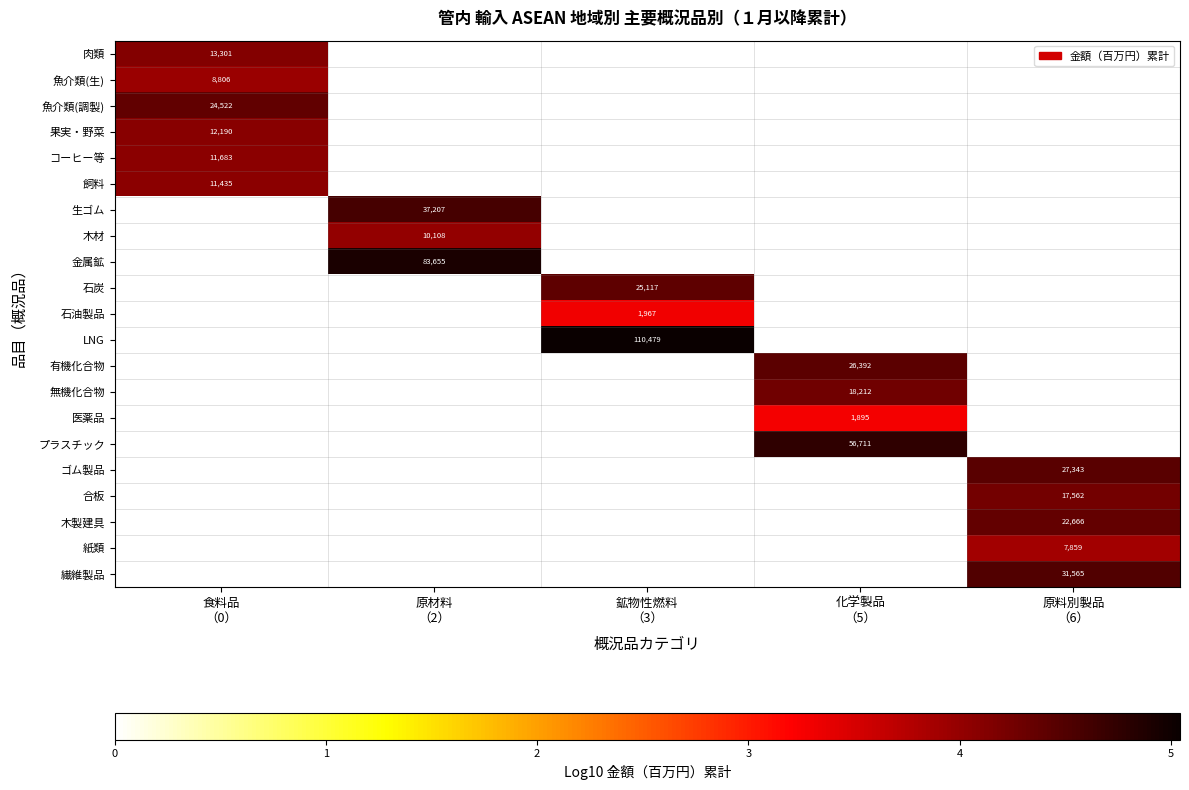

What is the total value across all series at 原料別製品
（6）?

21.4